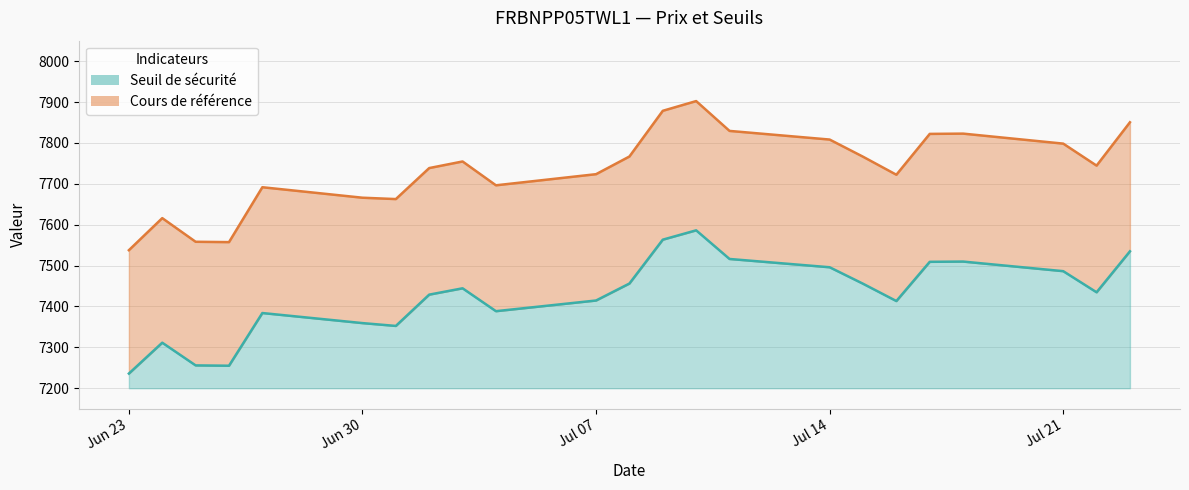

At 2025-07-10, list the series in order from largest to smallest.

Cours de référence, Seuil de sécurité